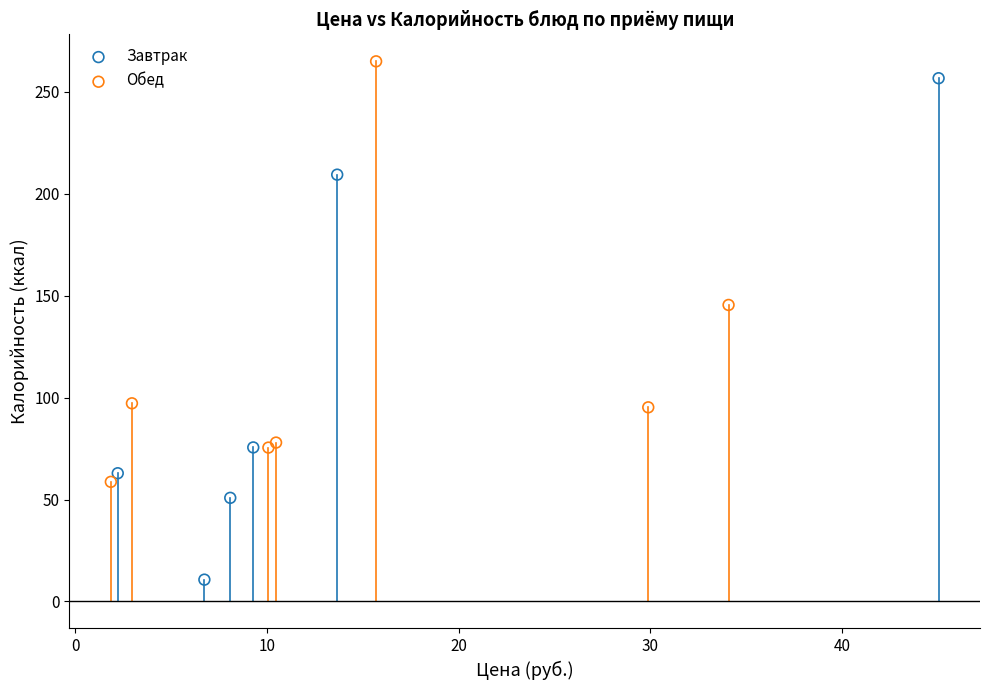

Which series contains the lowest Y value?

Завтрак